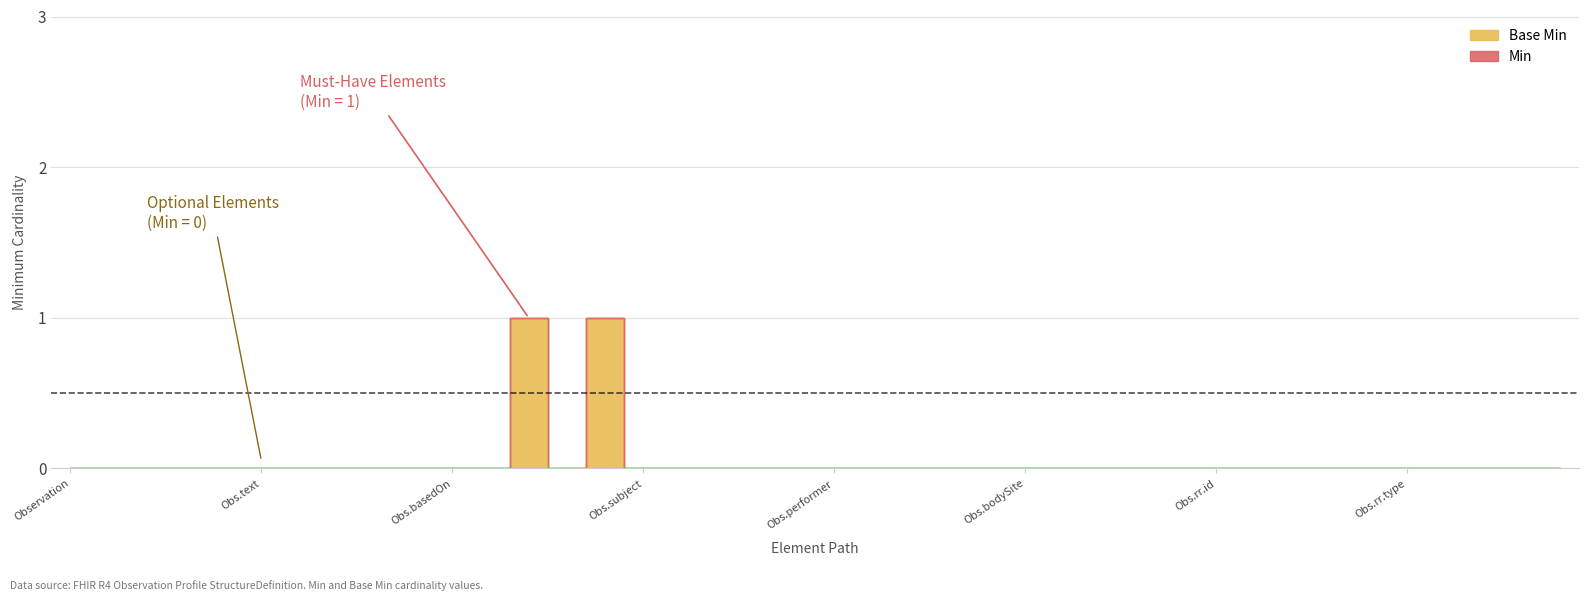

Between Observation.referenceRange.extension and Observation.referenceRange.age, which is larger?

Observation.referenceRange.extension